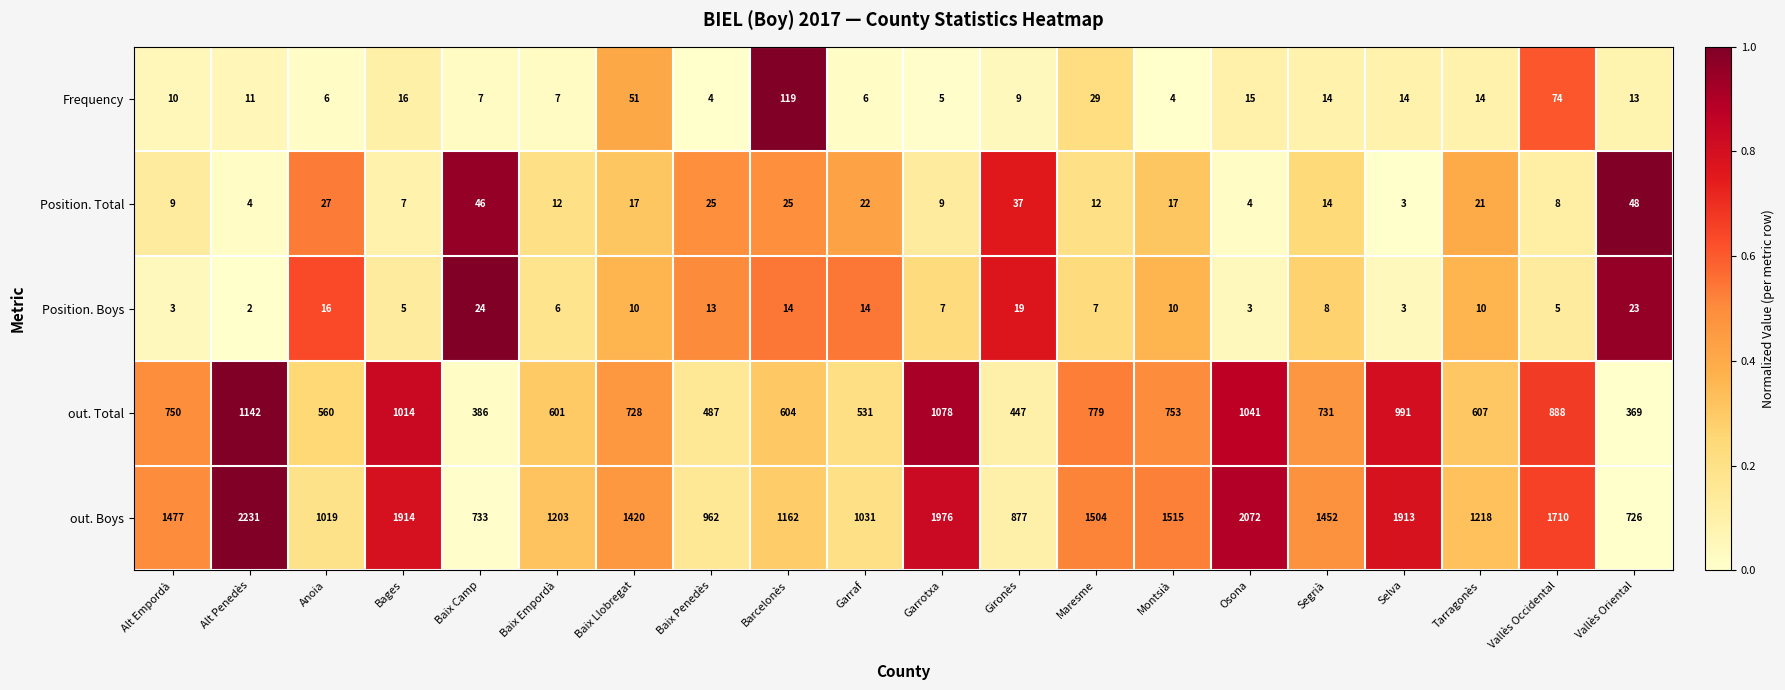

At which label does Position. Boys reach its minimum?

Alt Penedès